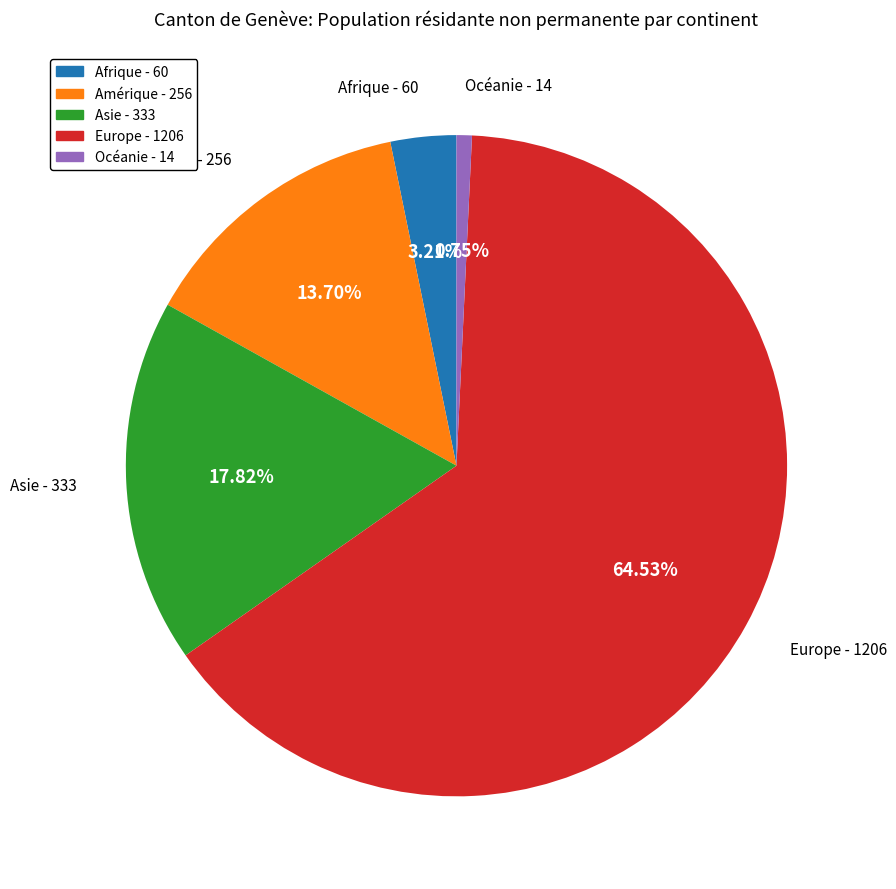

To the nearest percent, what portion does Amérique represent?

14%